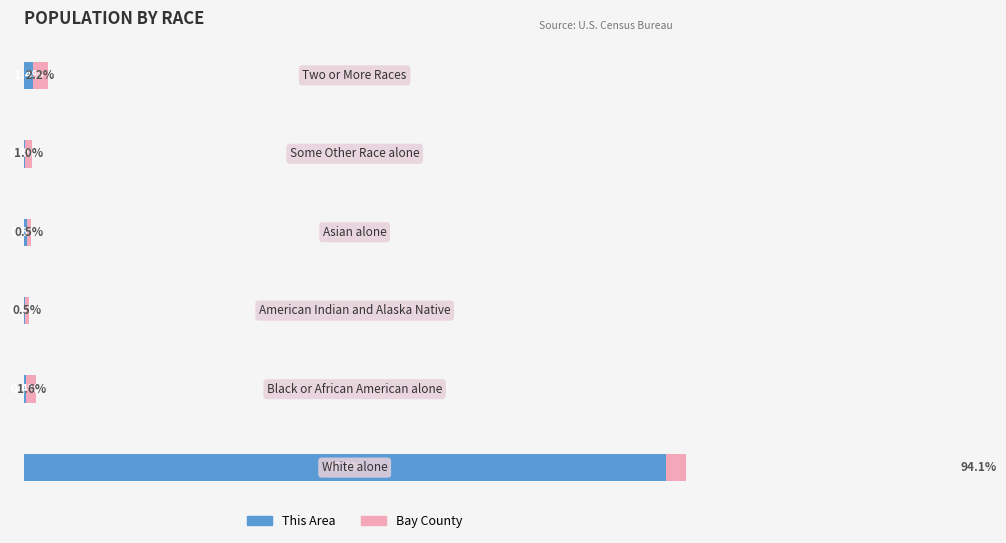

What is the sum of all Bay County values?

100.0